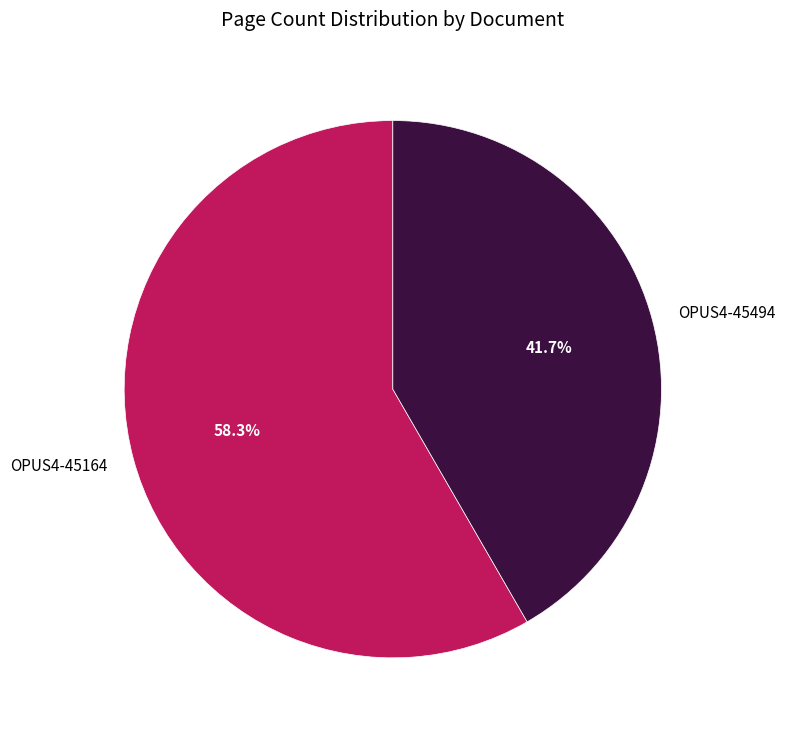

To the nearest percent, what is the combined percentage of OPUS4-45494 and OPUS4-45164?

100%